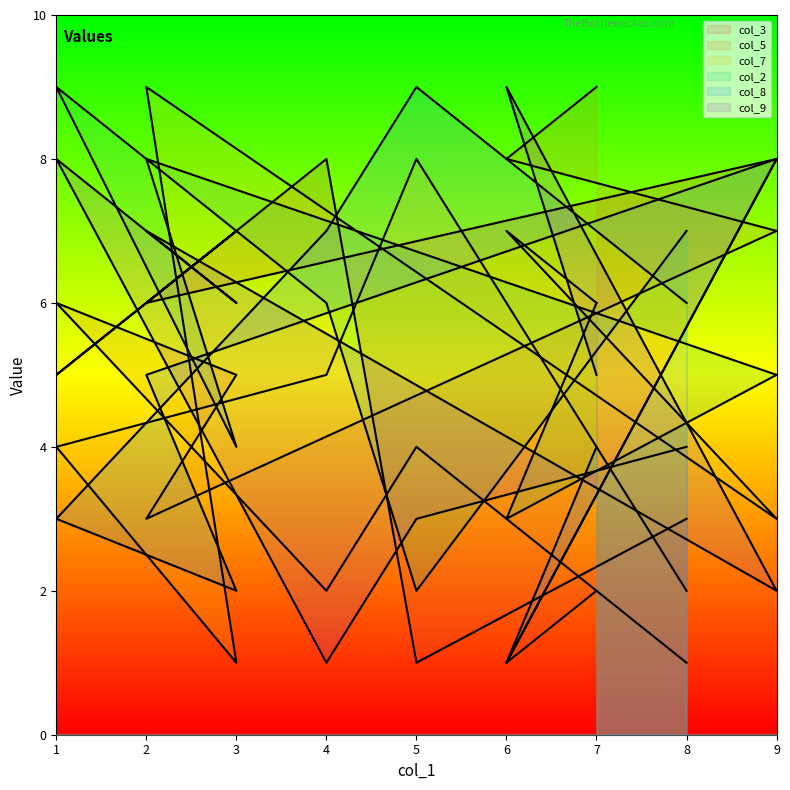

Count the number of categories in the chart.

9